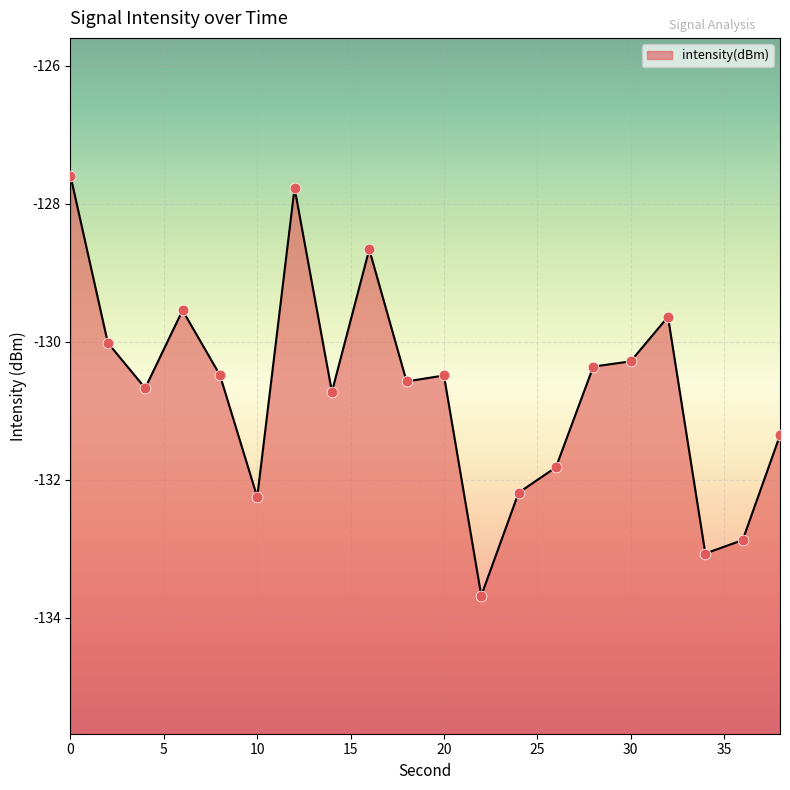

Which has a higher value, 38 or 10?

38